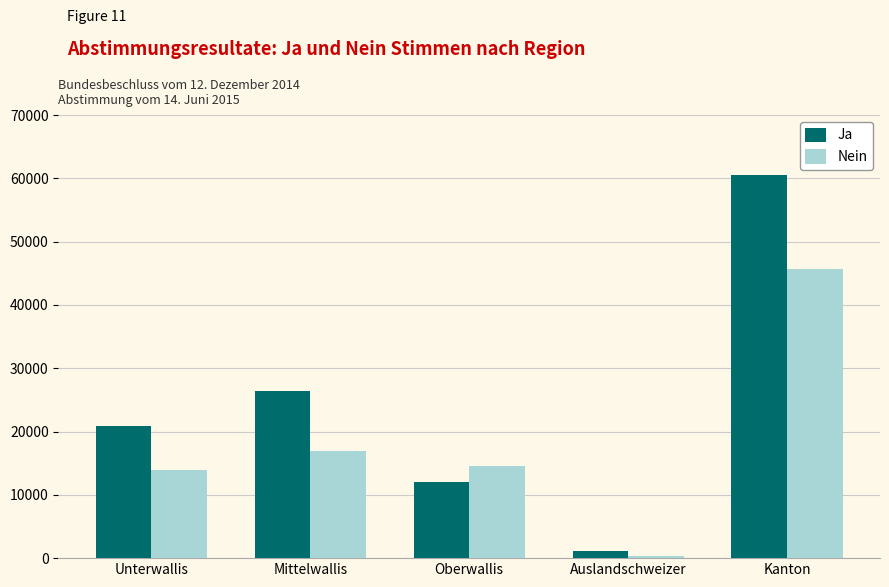

Does the chart contain any negative values?

No